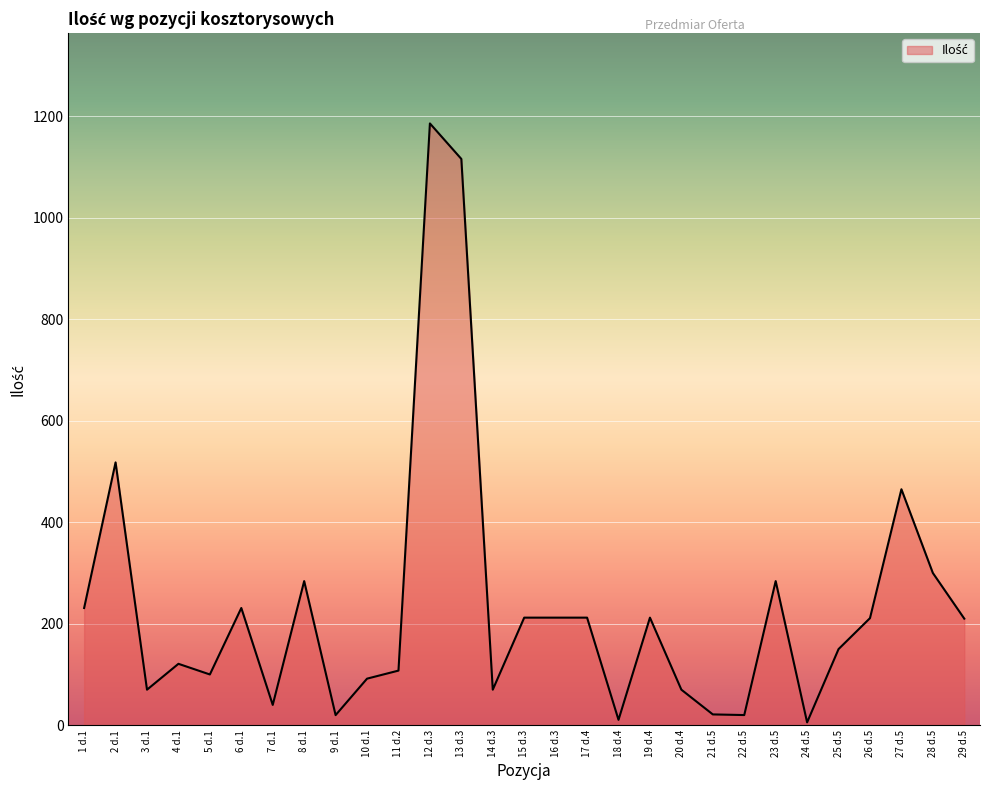

At which label is the value closest to 595?

2 d.1